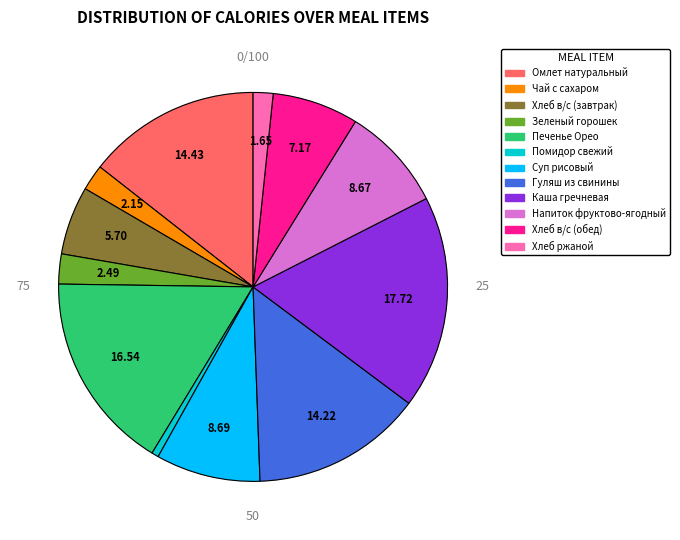

The Хлеб в/с (завтрак) slice represents 1% of the pie. True or false?

False